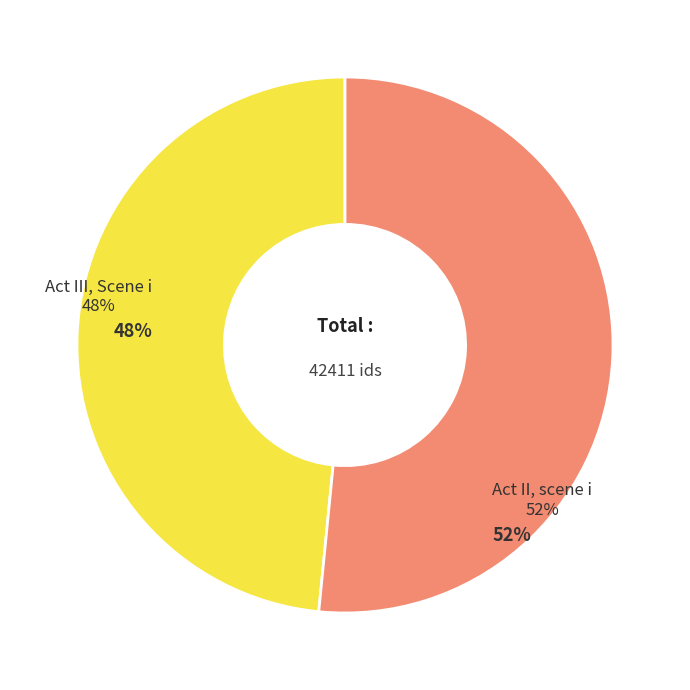

How many segments does this pie chart have?

2